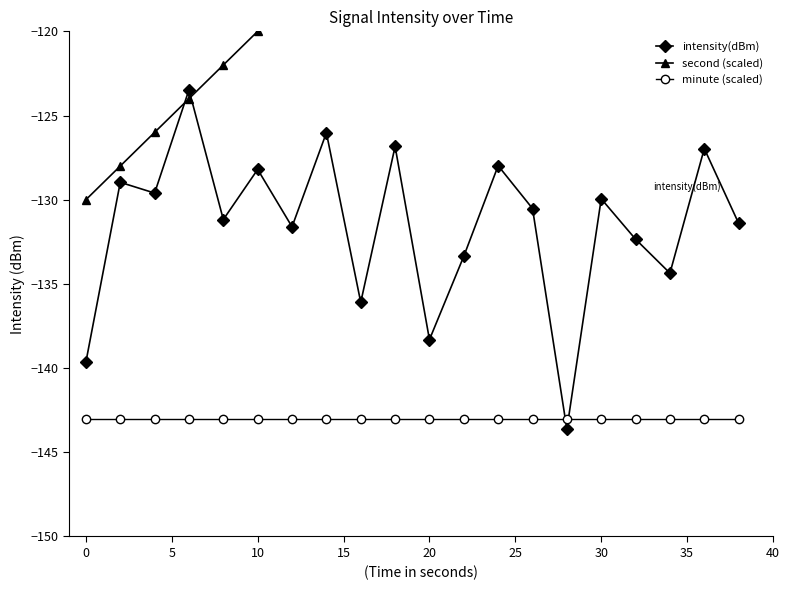

List the series in order of their peak value, lowest first.

minute (scaled), intensity(dBm), second (scaled)